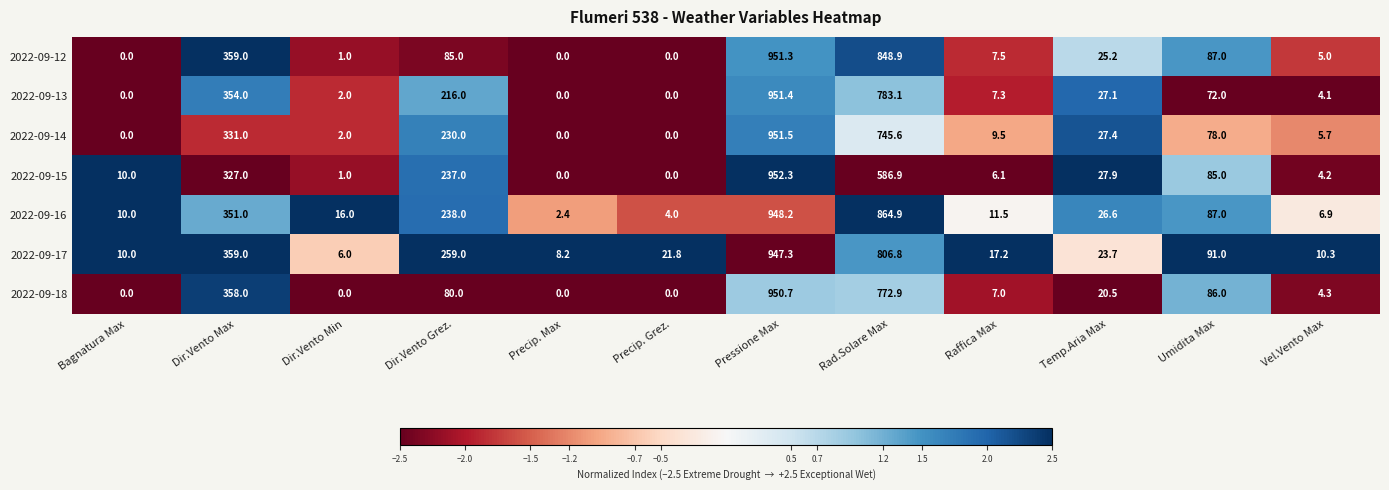

Which series changed the most between Dir.Vento Max and Temp.Aria Max?

2022-09-18